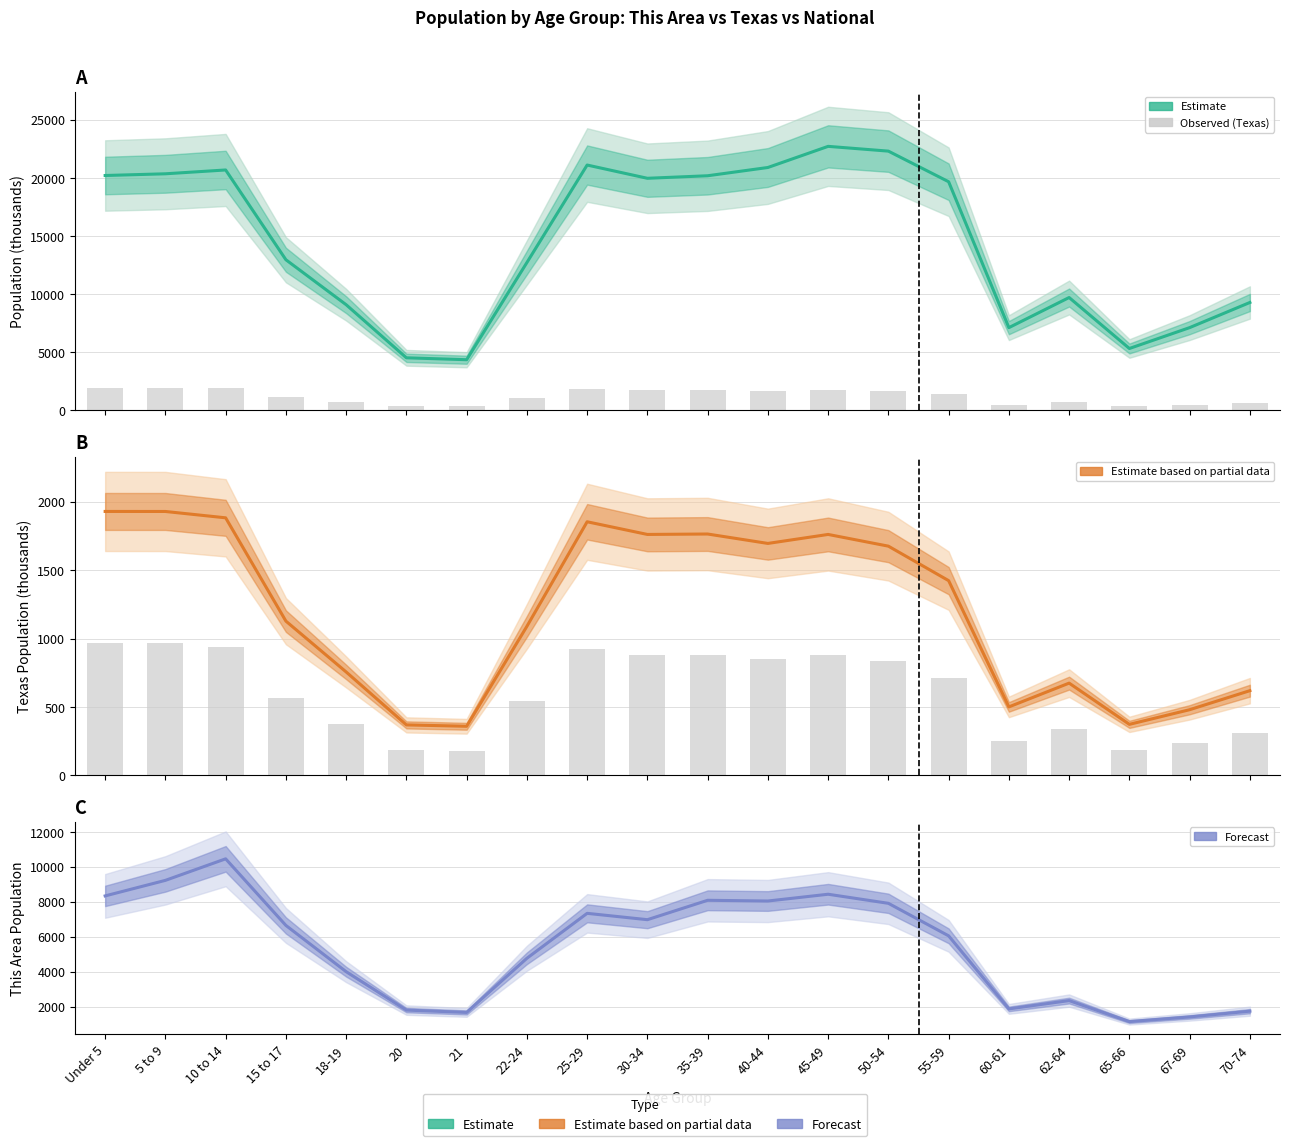

What is the label of the 10th bar from the right?

35-39